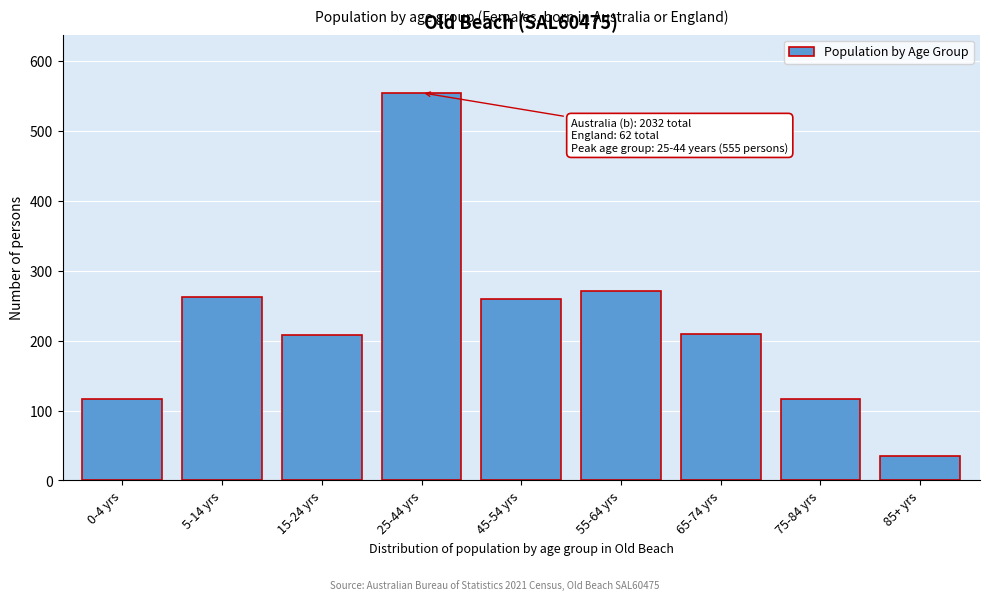

At which category does the chart reach its peak across all series?

25-44 yrs